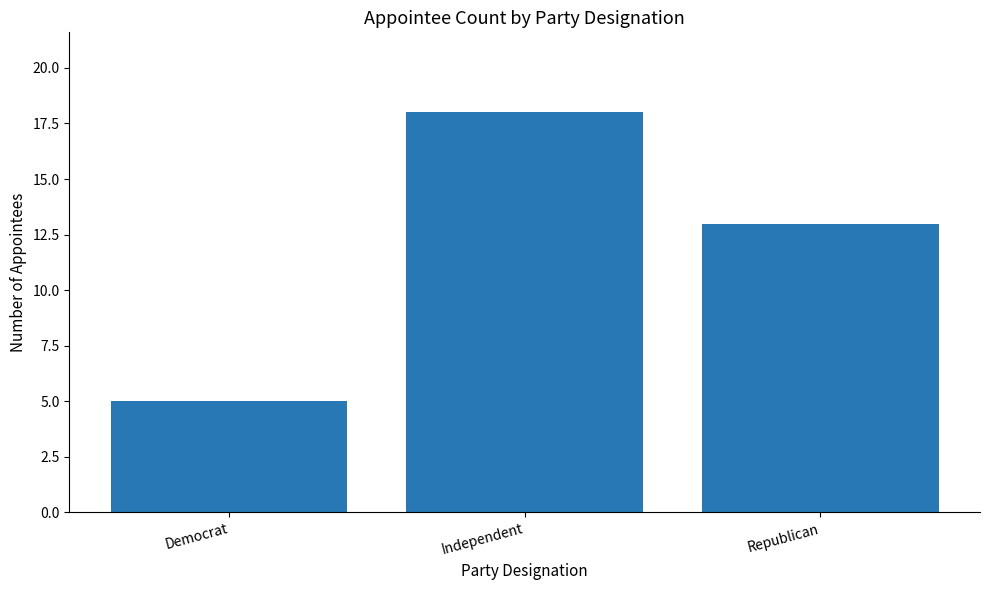

What is the sum of the values at Independent and Democrat?

23